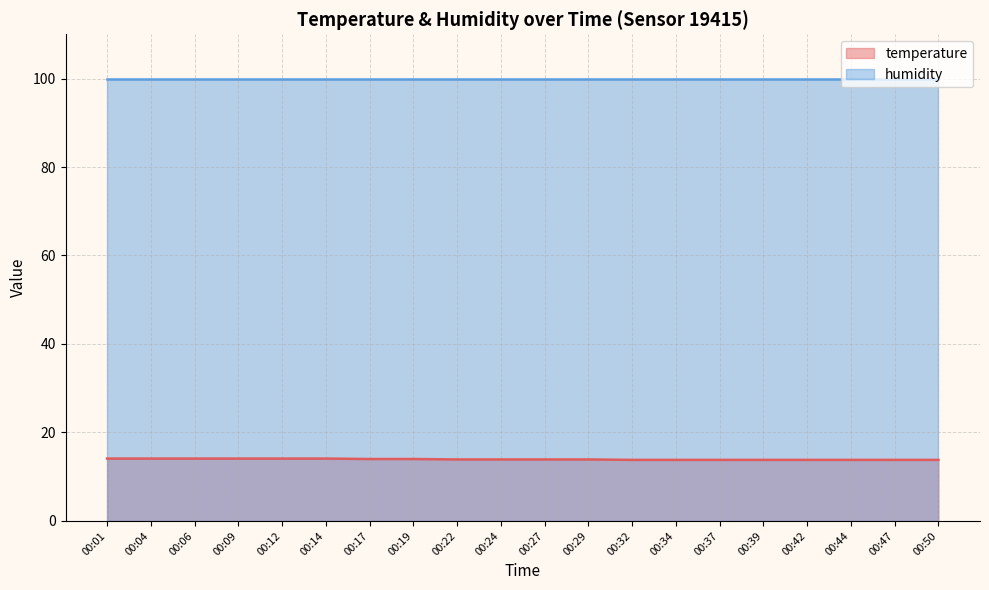

Rank the categories by value from lowest to highest.

00:32, 00:34, 00:37, 00:39, 00:42, 00:44, 00:47, 00:50, 00:22, 00:24, 00:27, 00:29, 00:17, 00:19, 00:01, 00:04, 00:06, 00:09, 00:12, 00:14